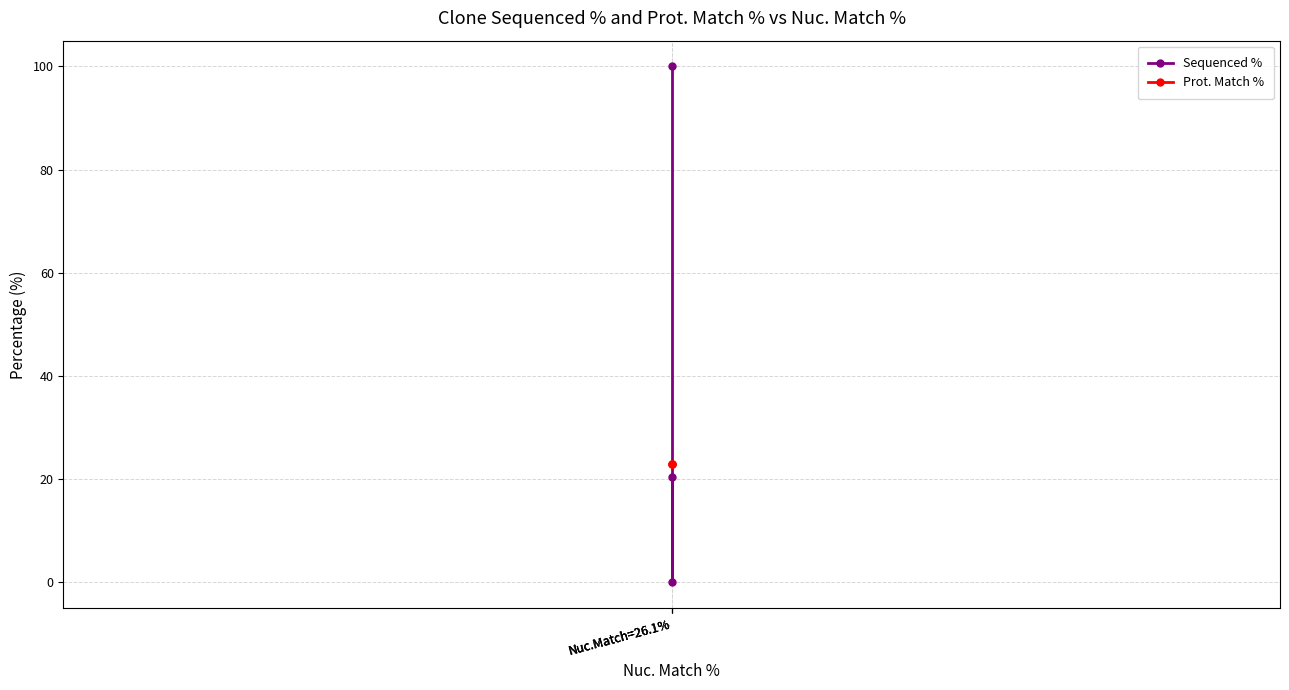

Is this an area chart (filled region under the line)?

No